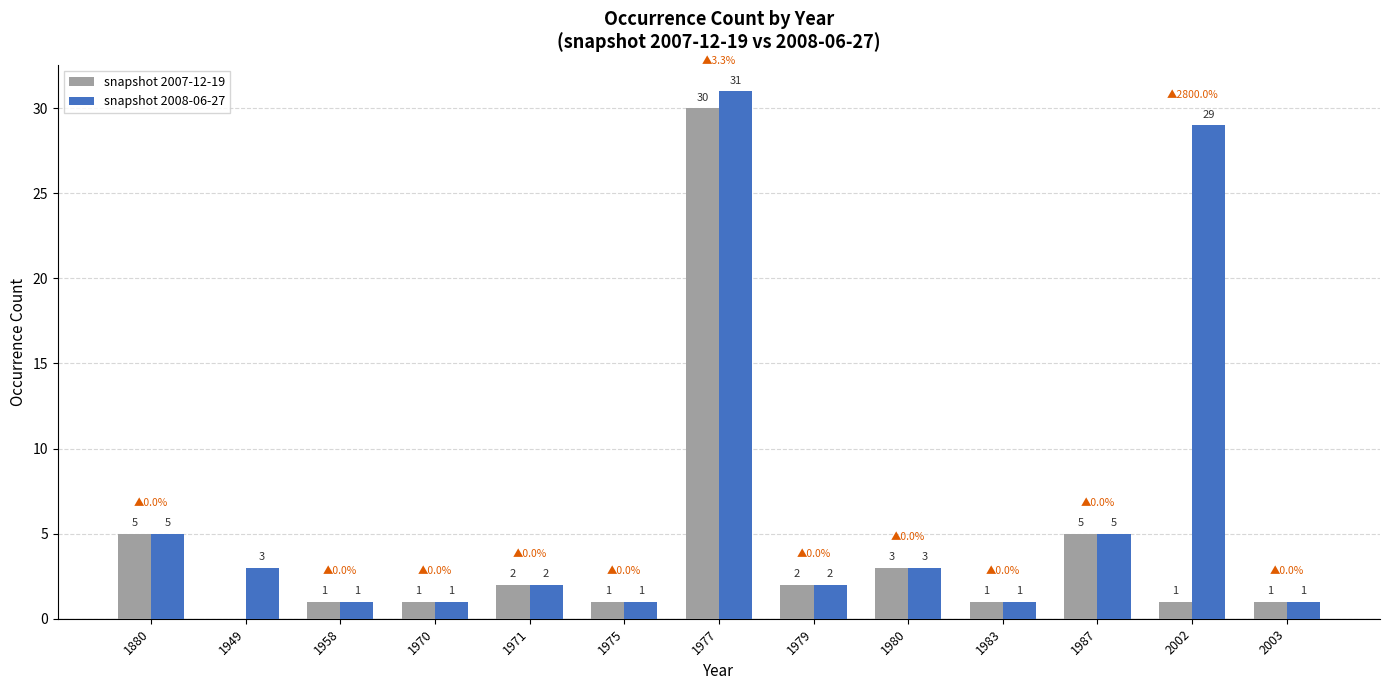

How many distinct data groups are displayed?

2